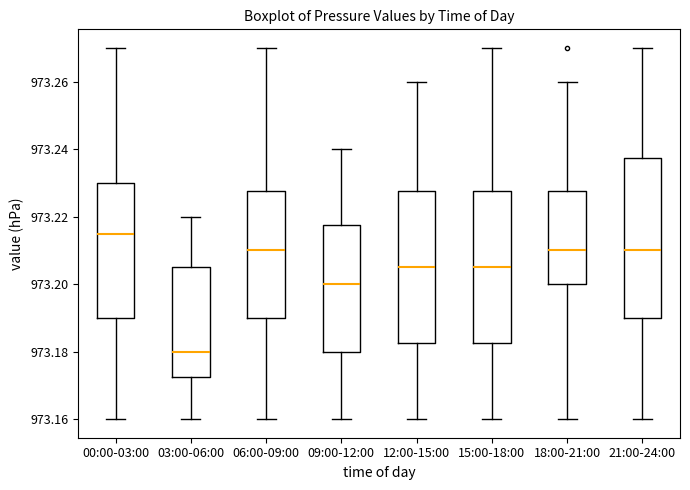

Which box is the tallest, from its lower edge to its upper edge?

21:00-24:00